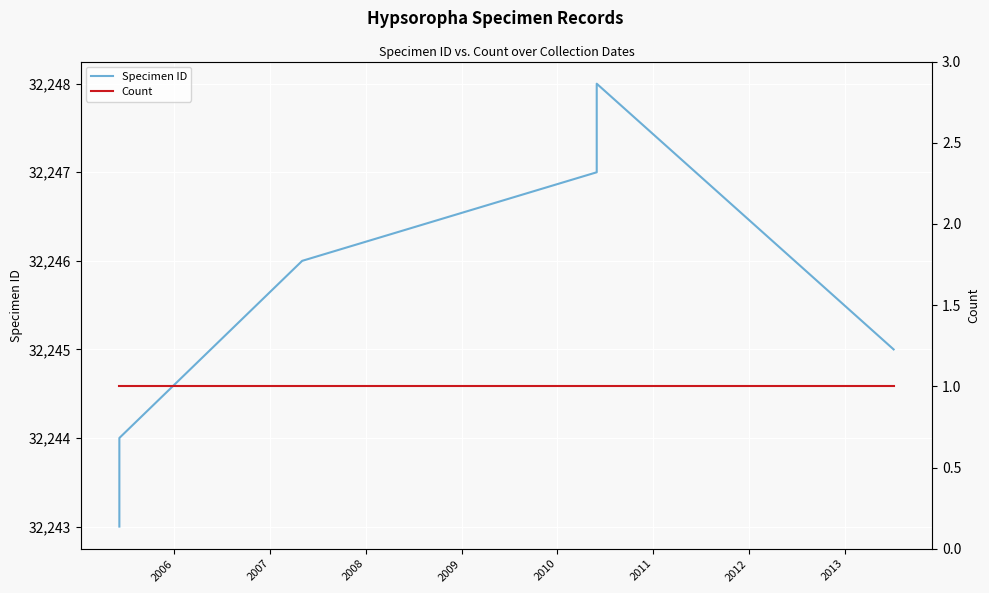

What is the sum of the Specimen ID values at 2009 and 2008?

64495